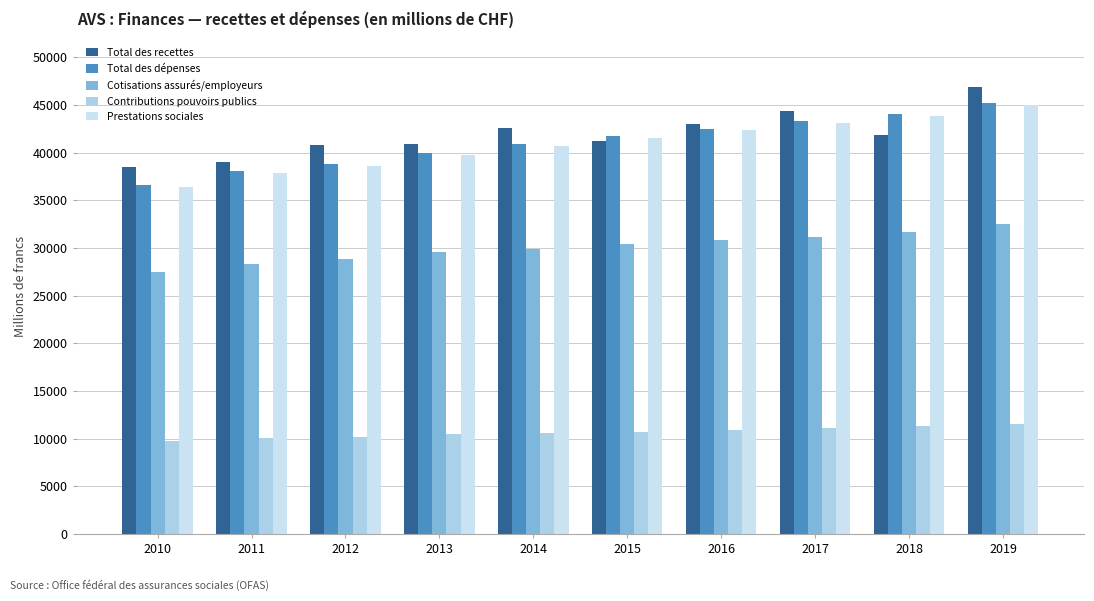

Which series has the widest spread of values?

Total des dépenses